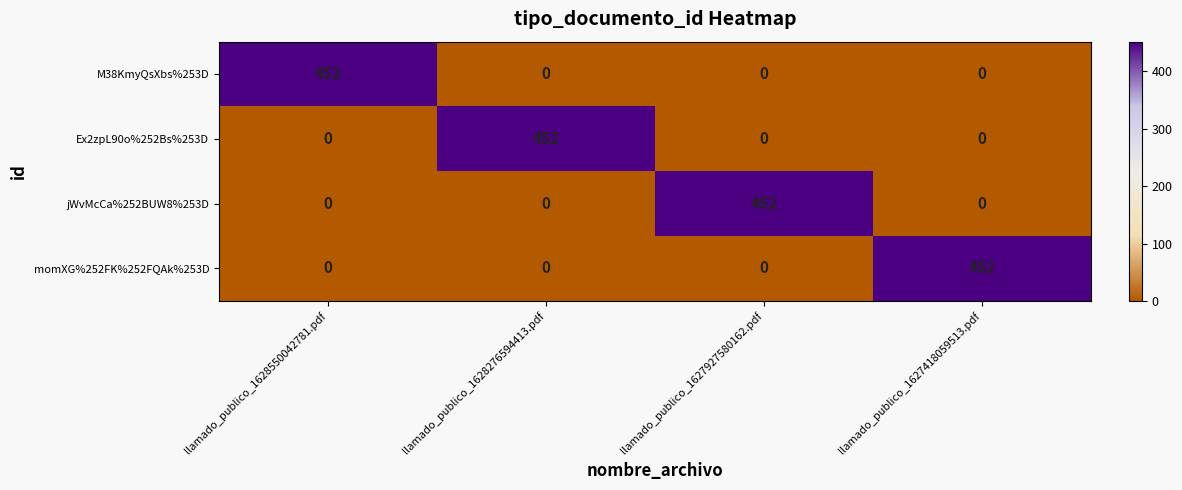

Is it true that Ex2zpL90o%252Bs%253D equals -224 at llamado_publico_1627418059513.pdf?

False